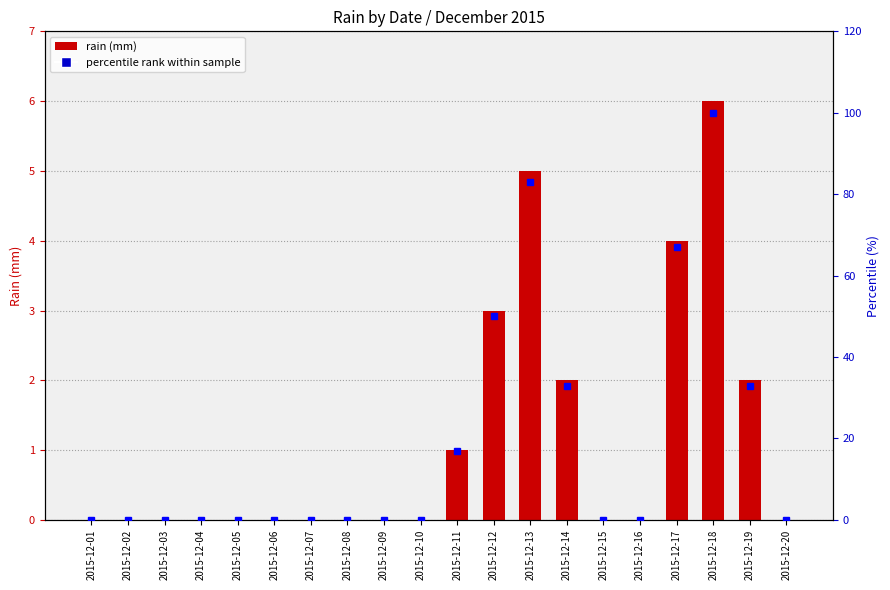

Rank the series by their maximum value, from lowest to highest.

rain (mm), percentile rank within sample